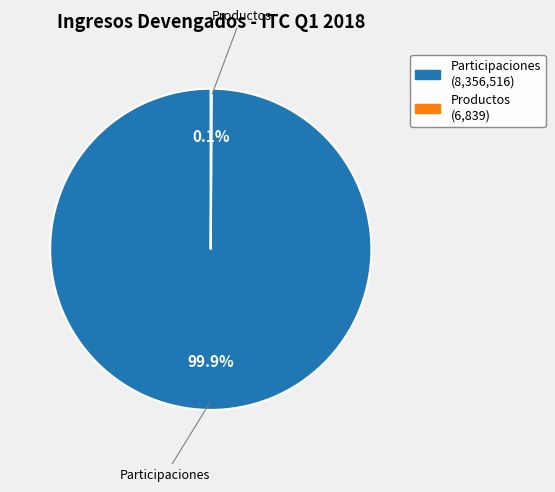

Is there any slice that represents more than half of the pie?

Yes